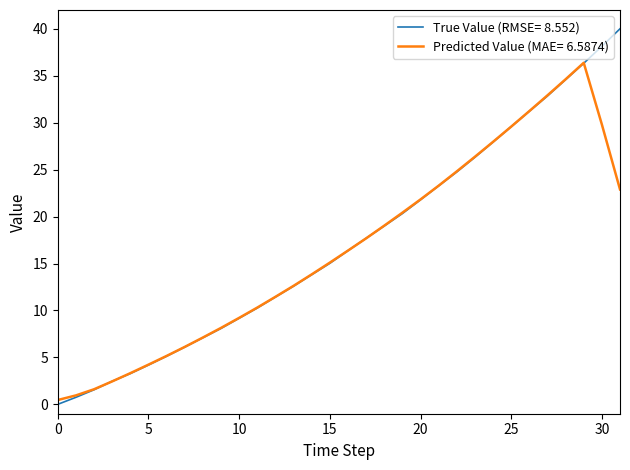

What is the maximum value shown in the chart?

40.0